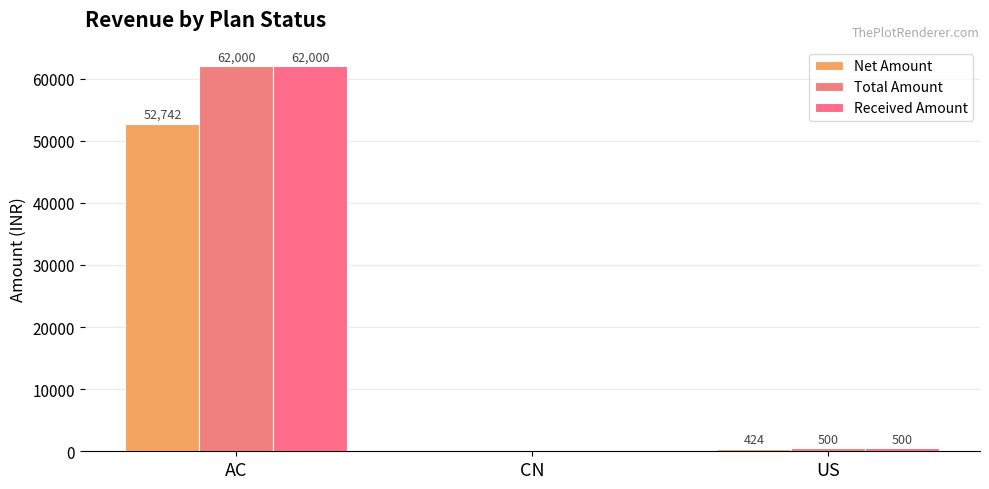

What is the difference between the Received Amount values at US and CN?

500.0